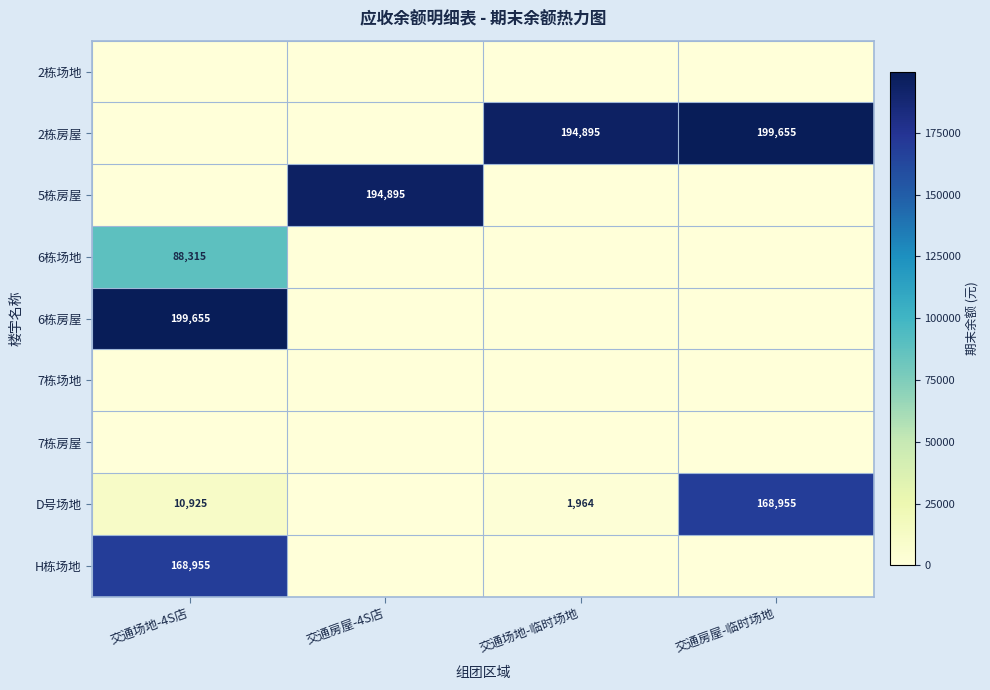

What is the spread (max minus min) of values at 交通场地-4S店?

199655.0